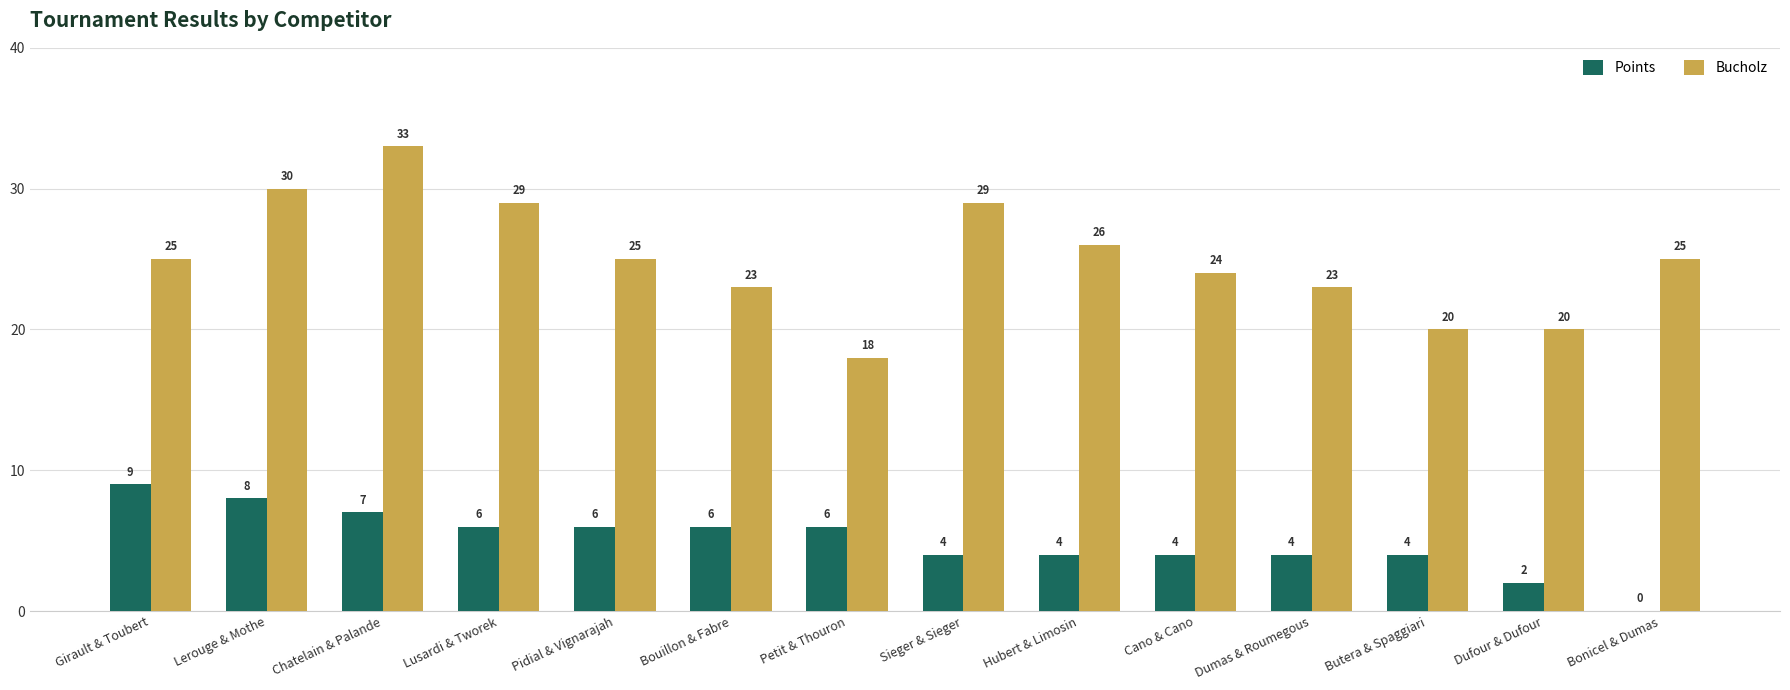

What is the sum of the Points values at Girault & Toubert and Bonicel & Dumas?

9